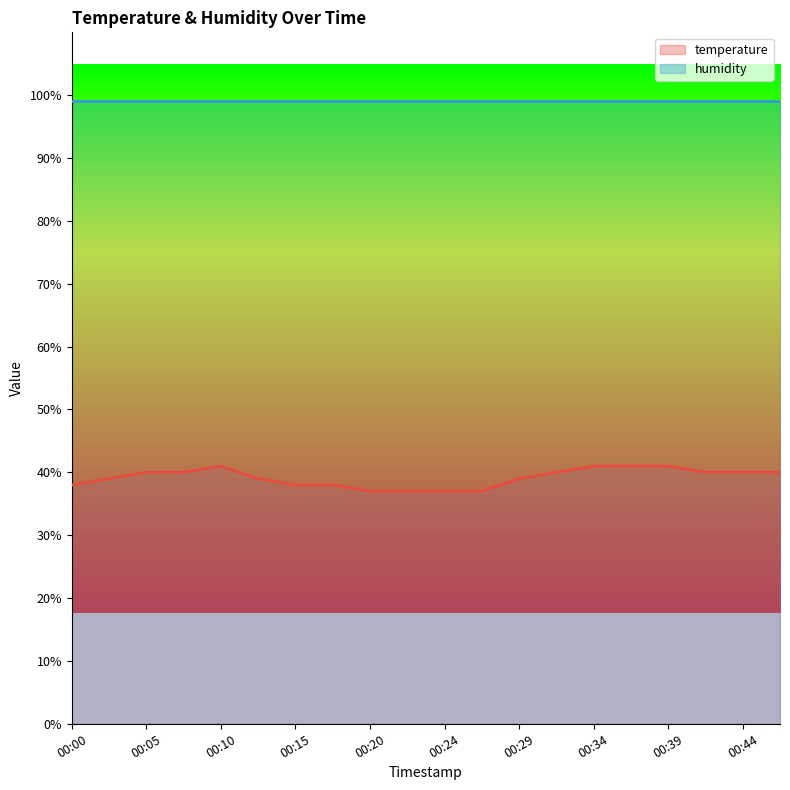

Between 00:12 and 00:29, which is larger?

00:12